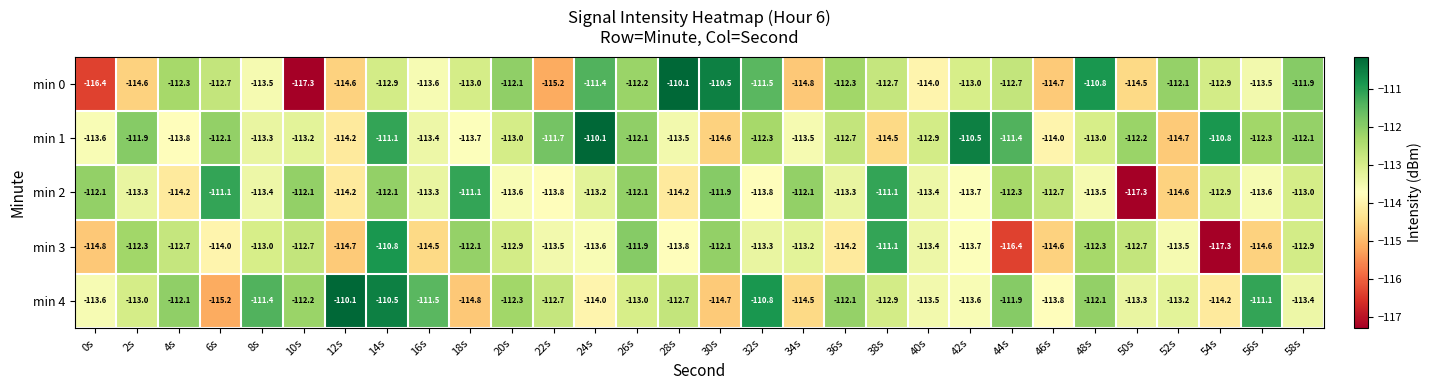

What is the difference between the min 3 values at 20s and 44s?

3.5